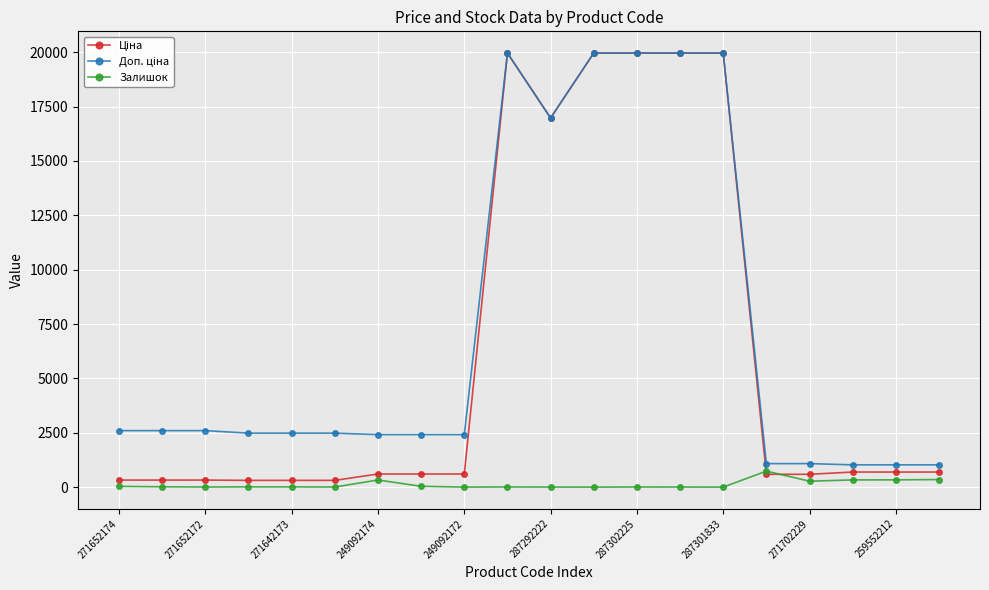

What is the maximum value shown in the chart?

19964.2